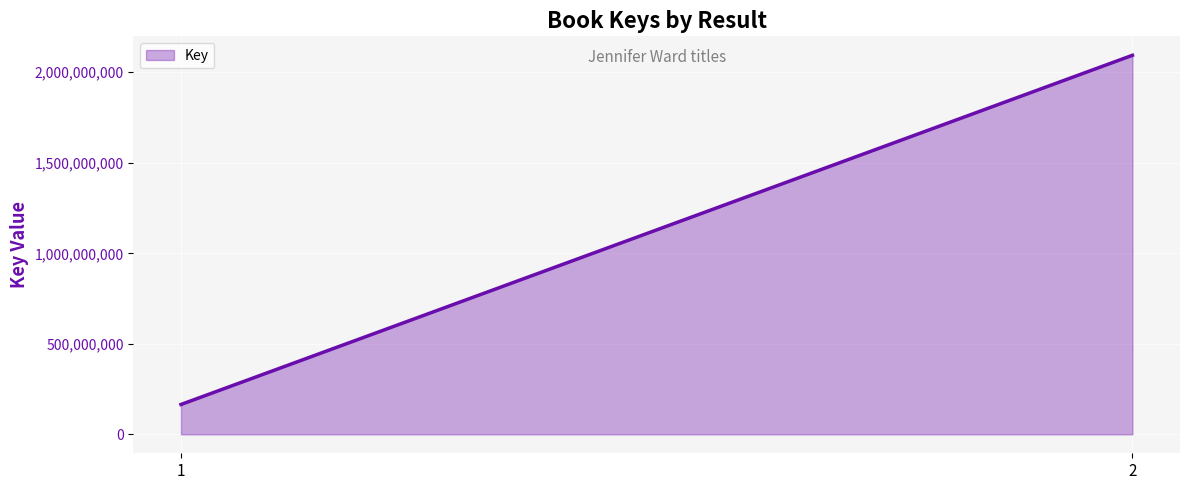

At which category does the chart reach its minimum across all series?

1